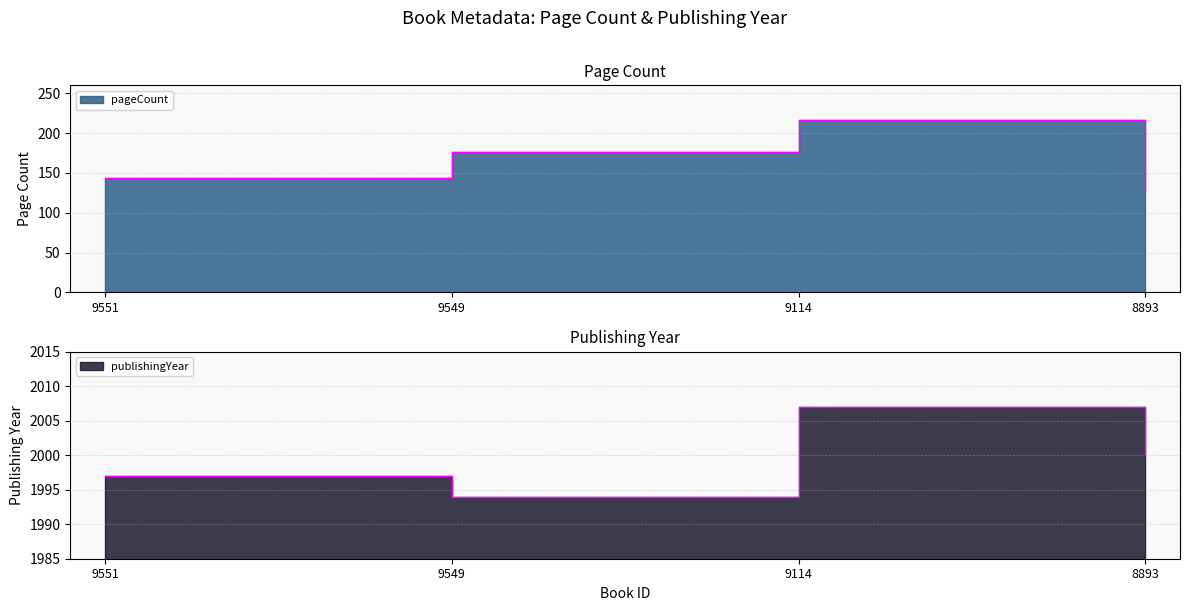

Reading right to left, what are all the values shown in this chart?

pageCount: 8893=128	9114=216	9549=176	9551=144
publishingYear: 8893=2000	9114=2007	9549=1994	9551=1997